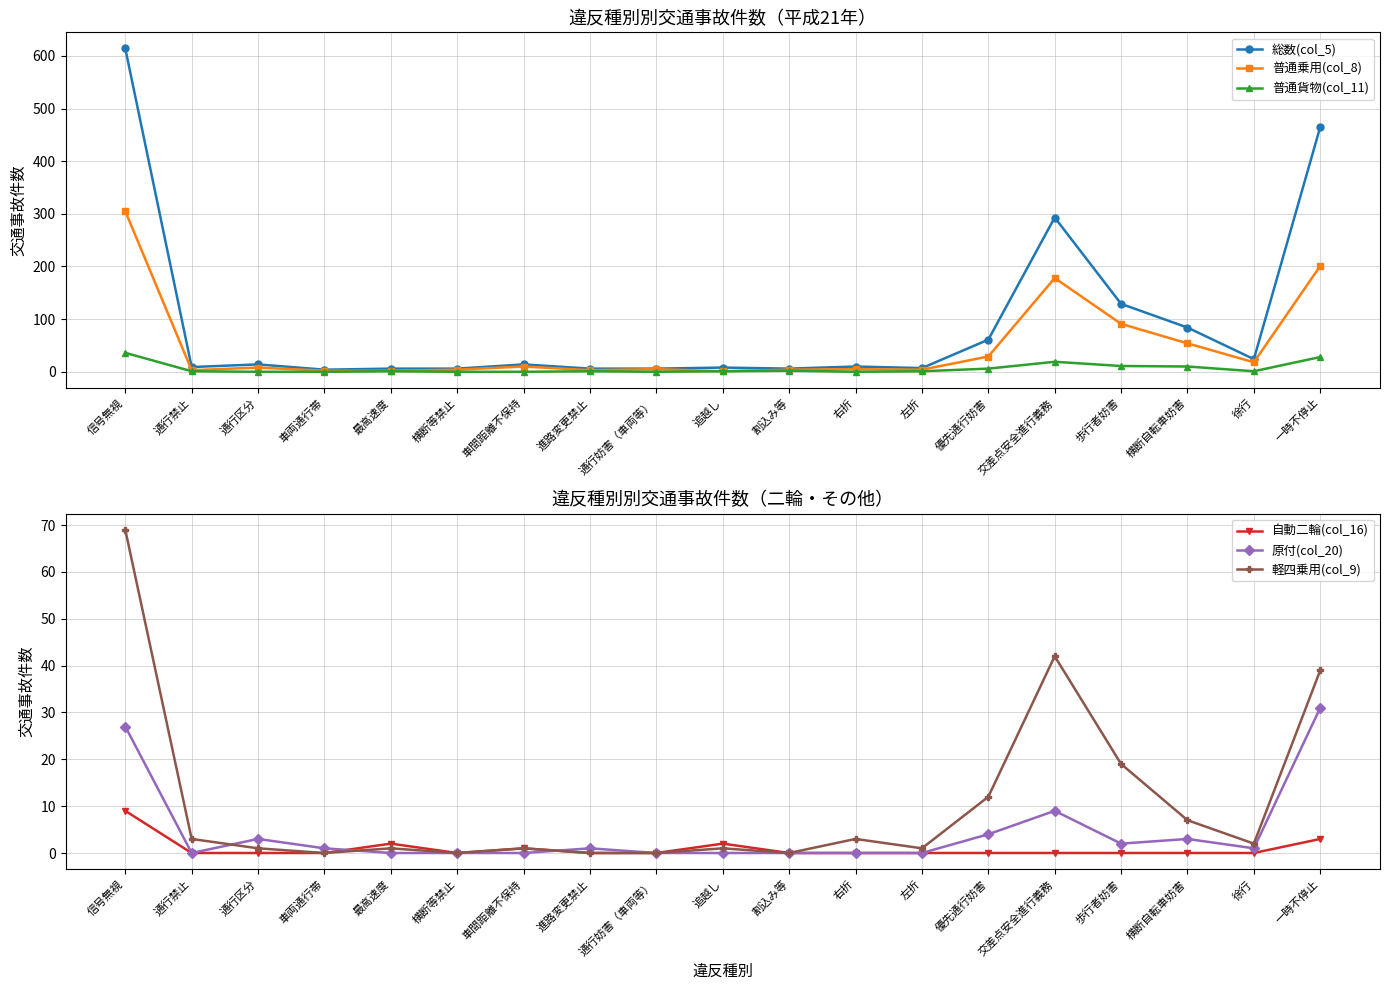

Reading right to left, what are all the values shown in this chart?

総数(col_5): 465	24	84	129	293	61	7	10	6	8	6	6	14	6	6	4	14	9	614
普通乗用(col_8): 201	18	54	91	178	29	4	5	4	1	5	3	10	4	2	2	8	3	305
普通貨物(col_11): 28	1	10	11	19	6	1	0	2	1	0	1	0	0	1	0	0	1	36
自動二輪(col_16): 3	0	0	0	0	0	0	0	0	2	0	0	1	0	2	0	0	0	9
原付(col_20): 31	1	3	2	9	4	0	0	0	0	0	1	0	0	0	1	3	0	27
軽四乗用(col_9): 39	2	7	19	42	12	1	3	0	1	0	0	1	0	1	0	1	3	69